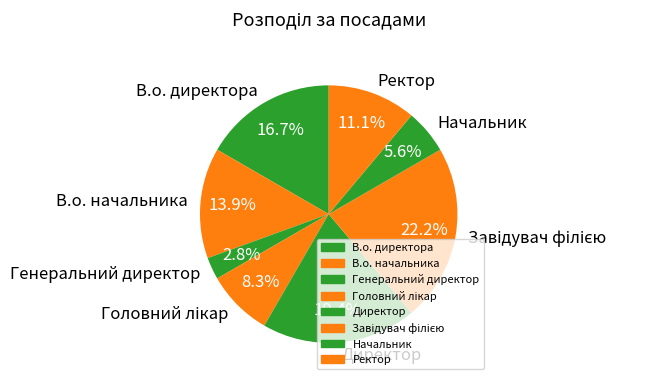

To the nearest percent, what is the average slice percentage?

12%